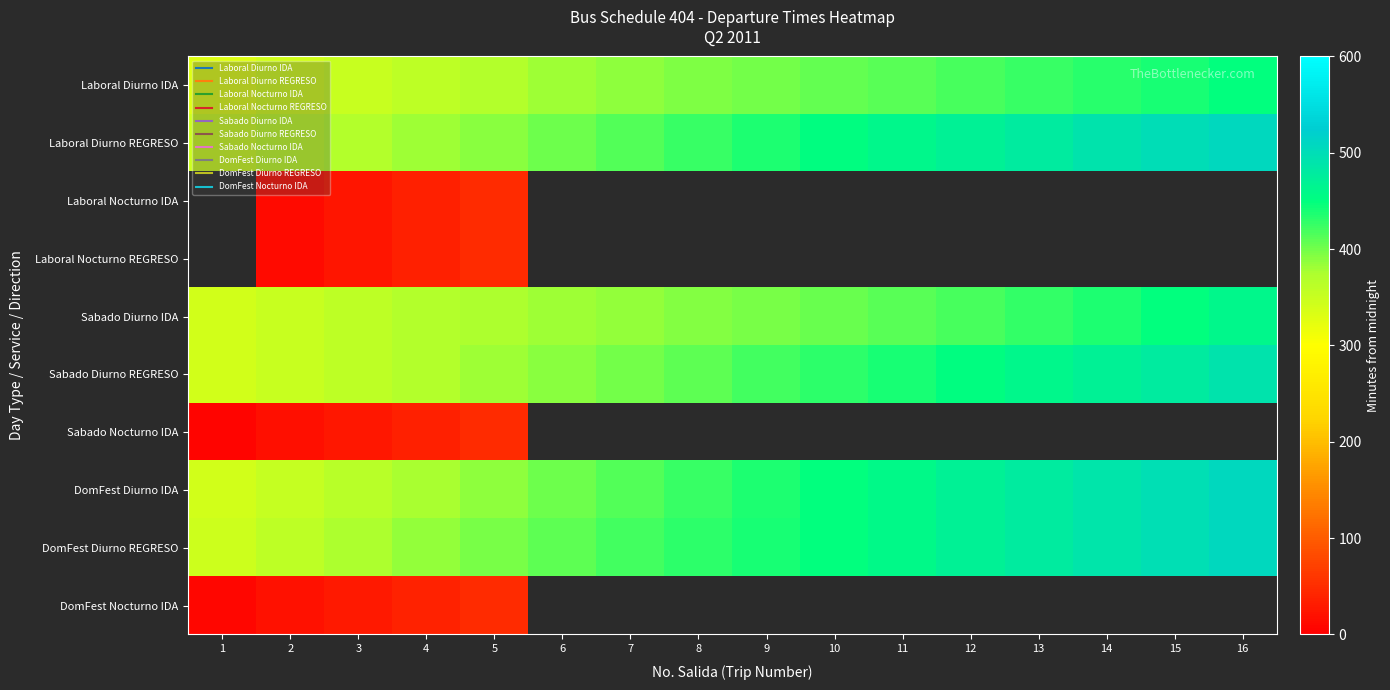

What is the maximum value for Sabado Diurno IDA?

461.0